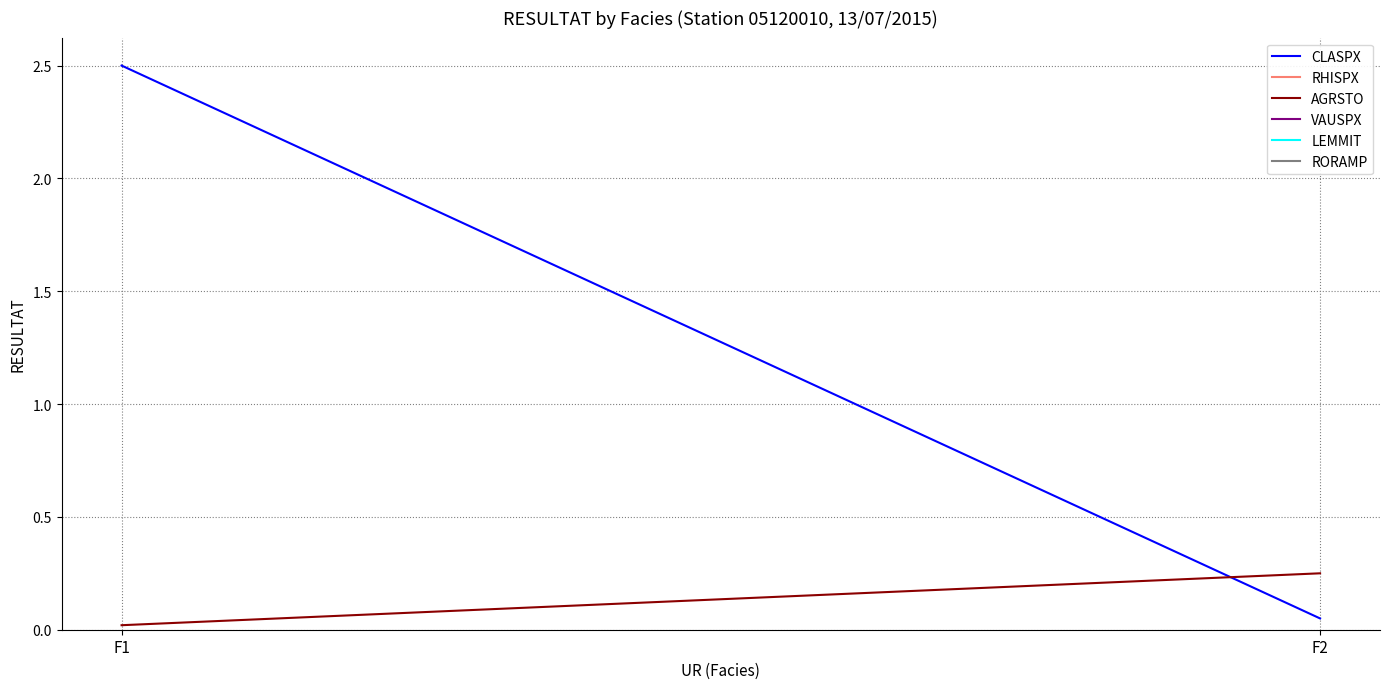

True or false: CLASPX has a value of 2.5 at F1.

True